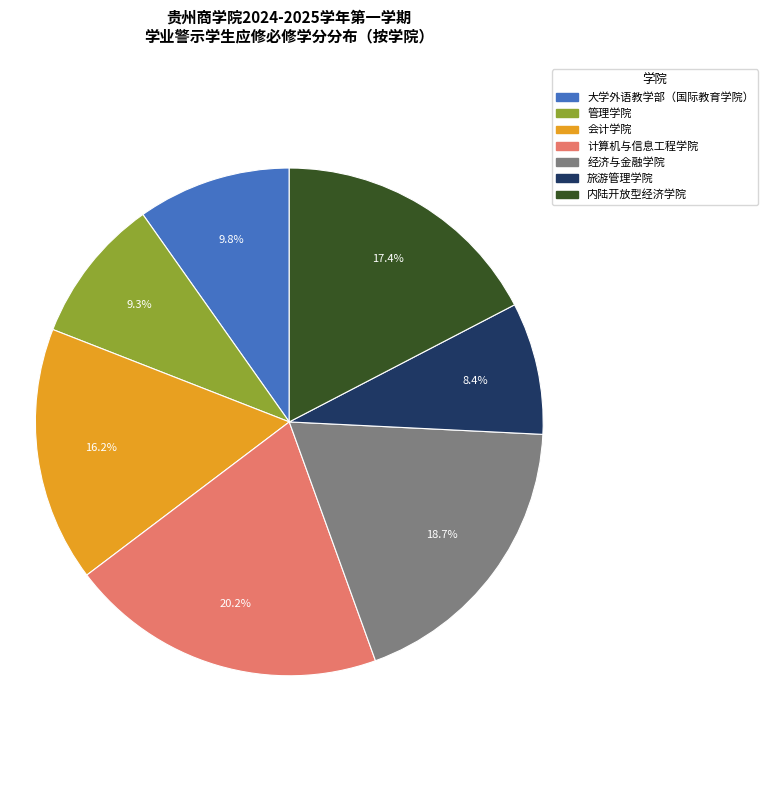

What is the smallest slice in the pie chart?

旅游管理学院